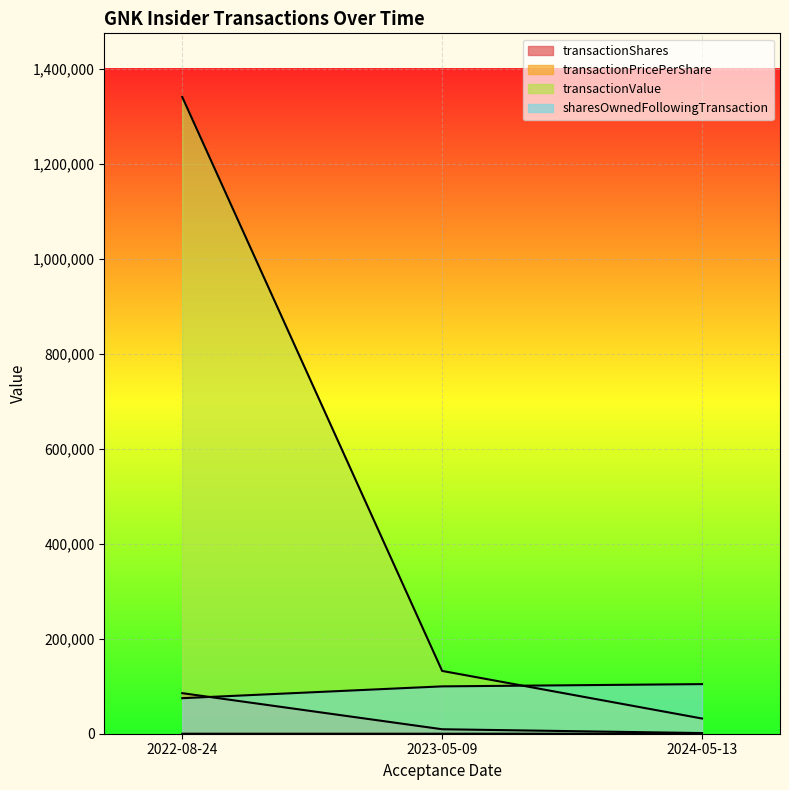

How many lines are shown in the chart?

4